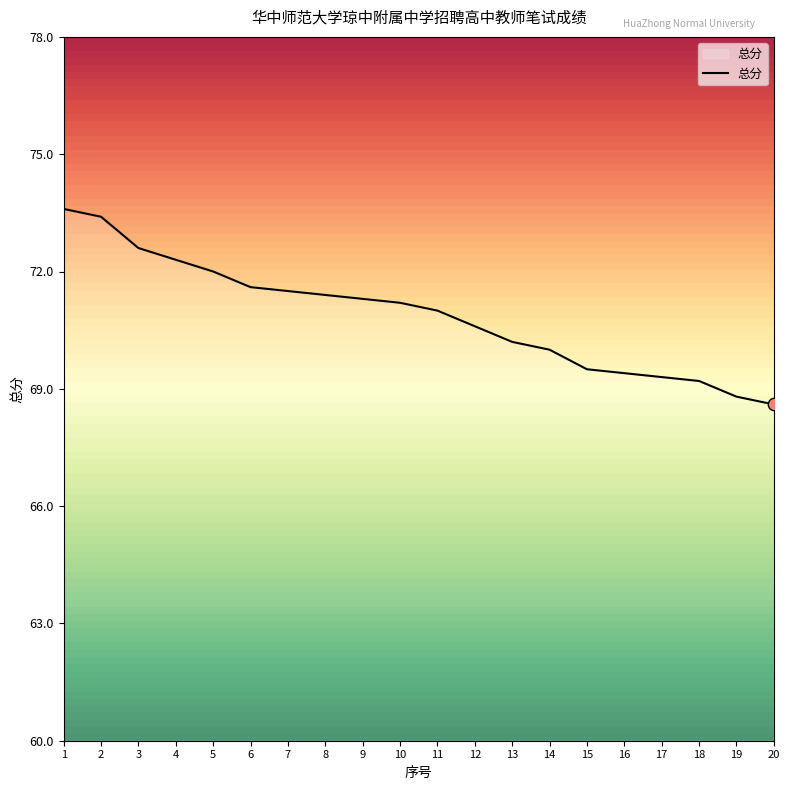

Which has a higher value, 7 or 10?

7